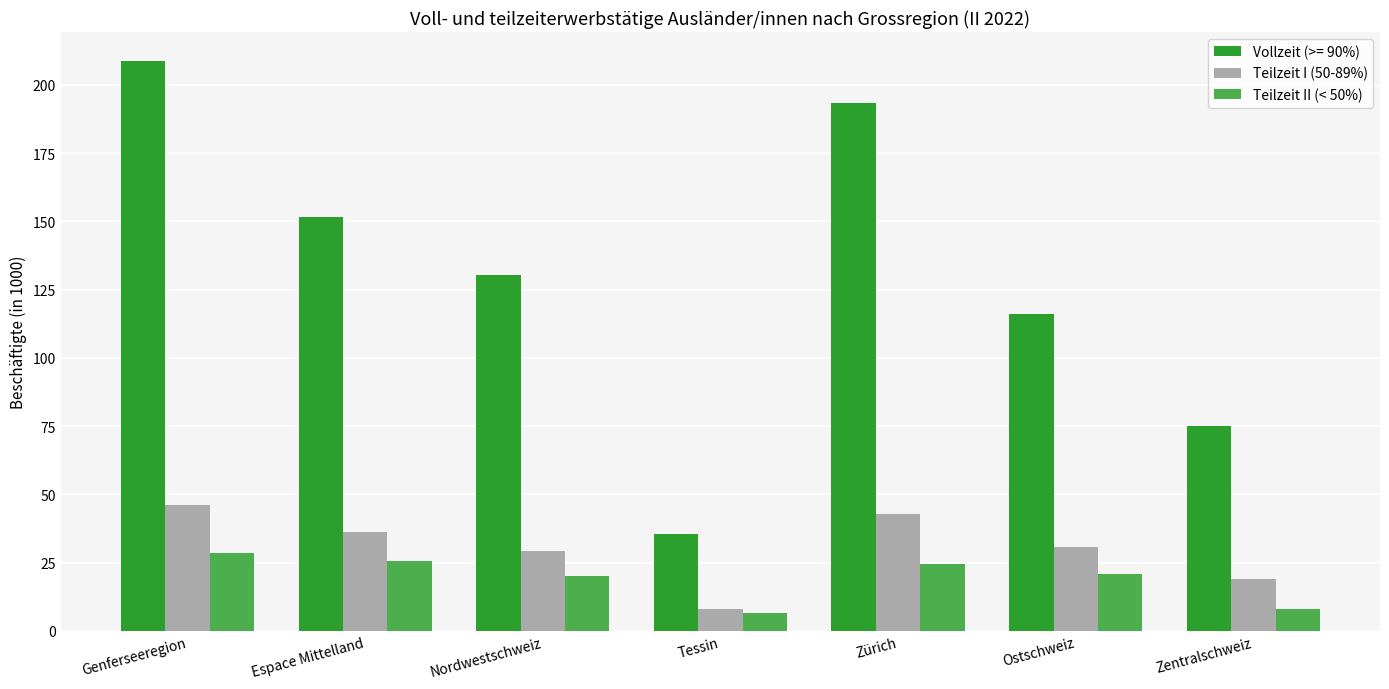

How many bars are there in each group?

3